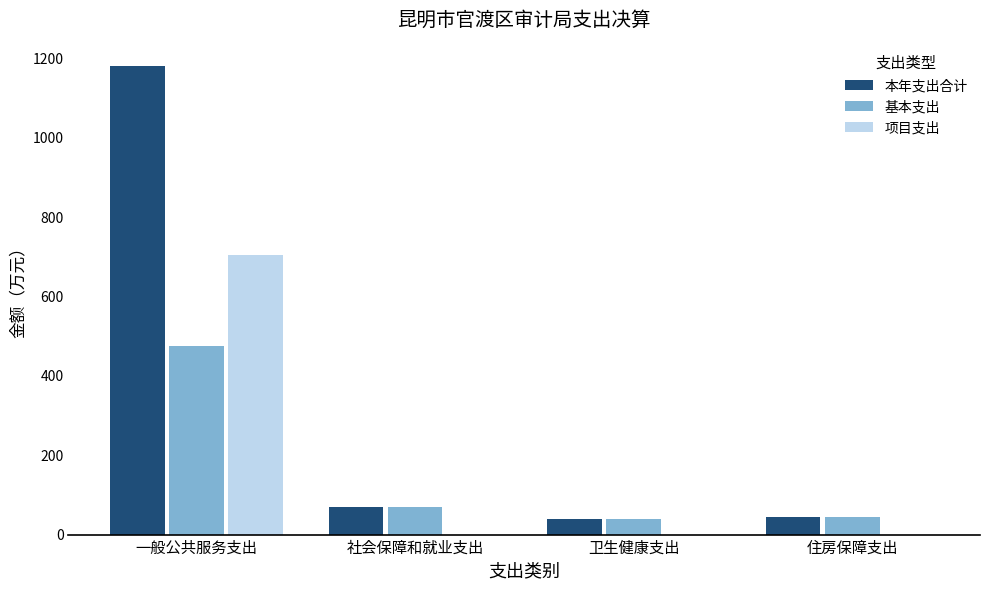

Which series changed the most between 一般公共服务支出 and 住房保障支出?

本年支出合计